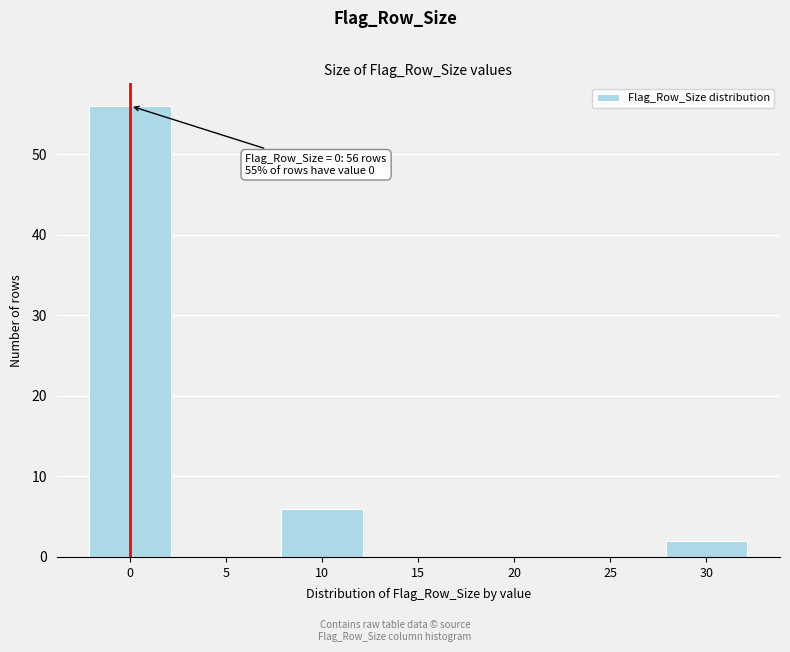

Reading left to right, transcribe all the data shown in this chart.

0=56	5=0	10=6	15=0	20=0	25=0	30=2